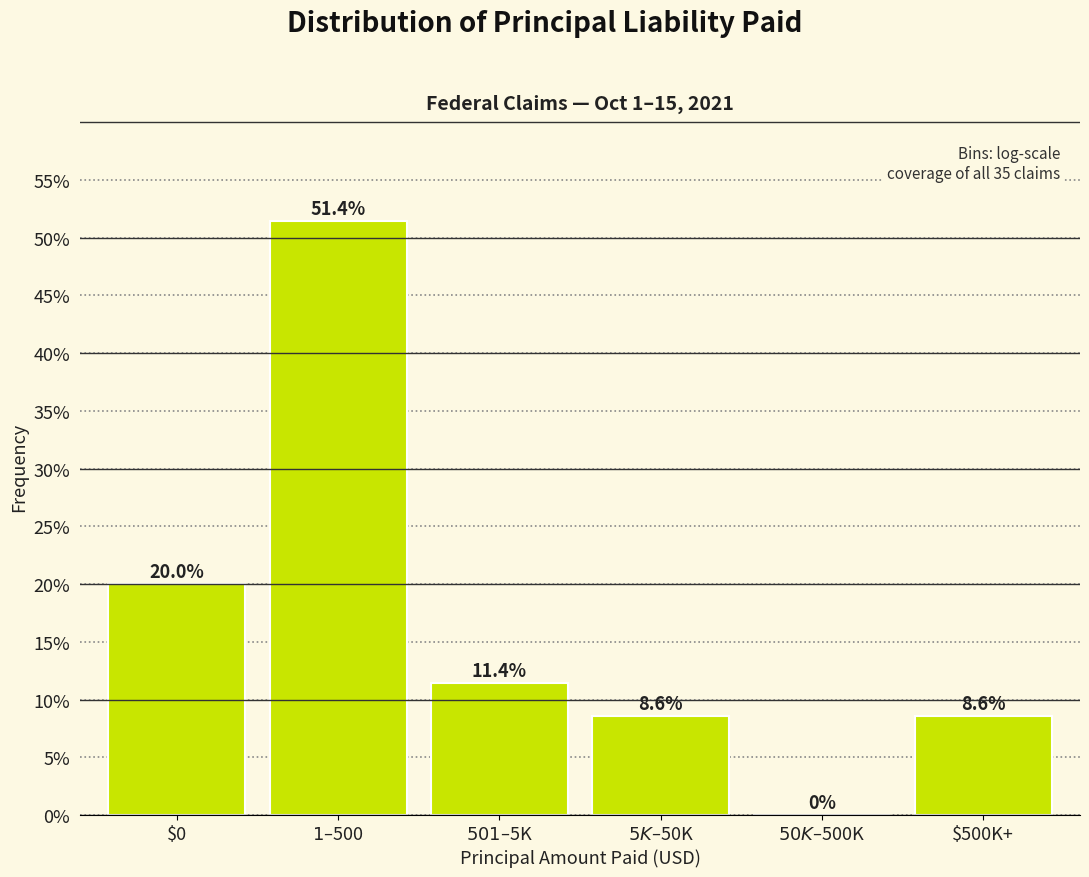

Is it true that the value at $0 is 28.9?

False